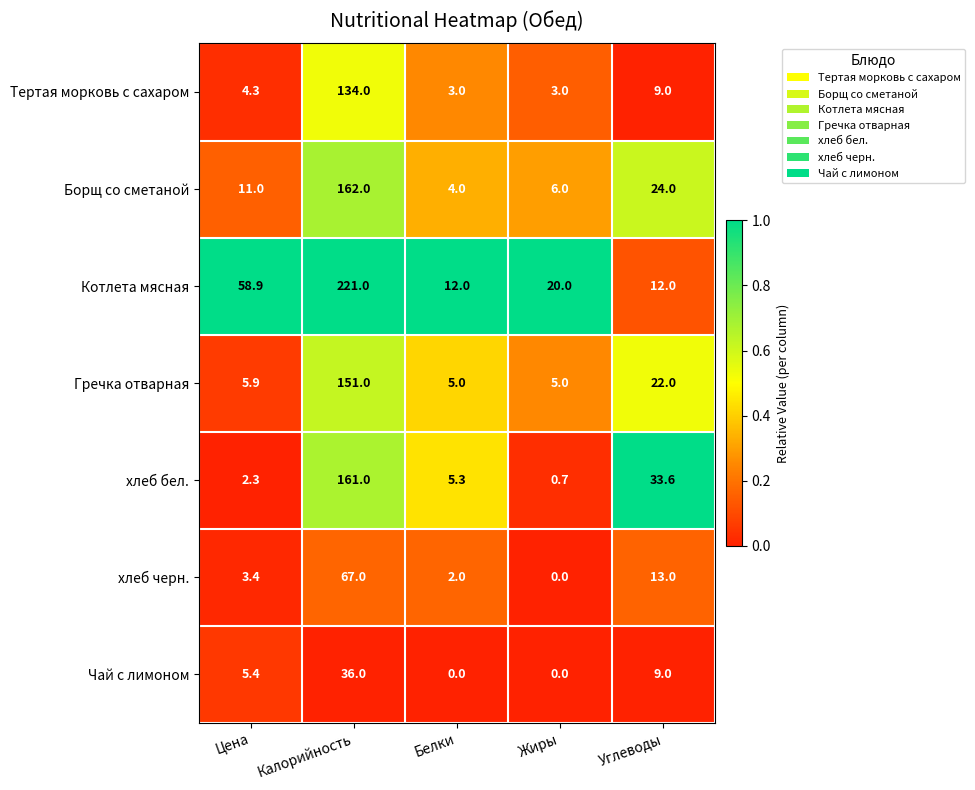

True or false: хлеб бел. has a value of 161.0 at Калорийность.

True